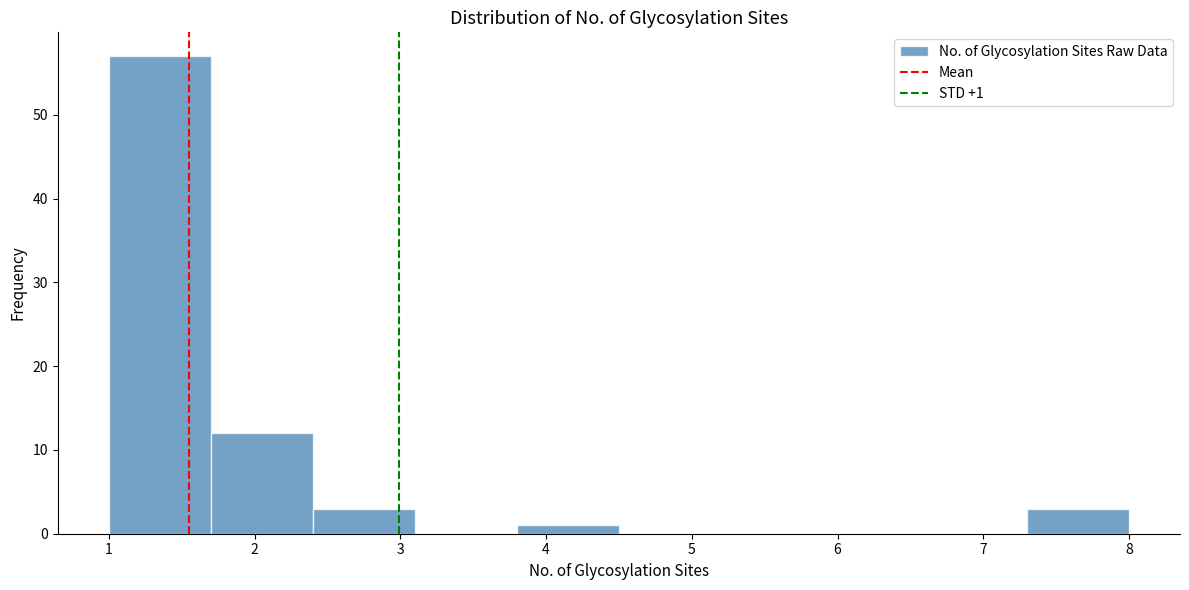

Which range on the x-axis has the tallest bar?

1.0 to 1.7